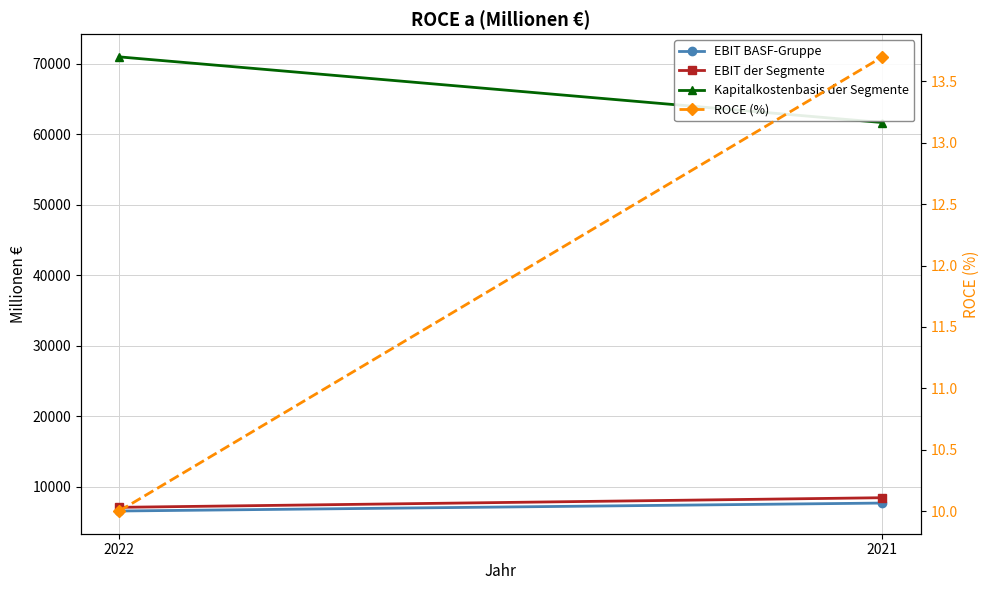

How many values in the ROCE (%) series exceed 13?

1